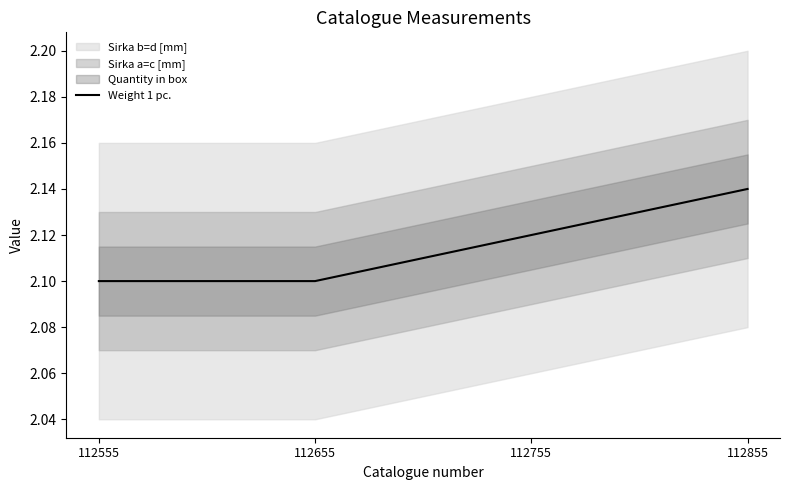

Rank the categories by value from lowest to highest.

112555, 112655, 112755, 112855